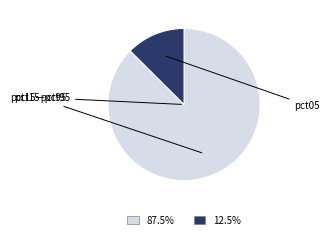

Is there a majority slice in this chart?

Yes